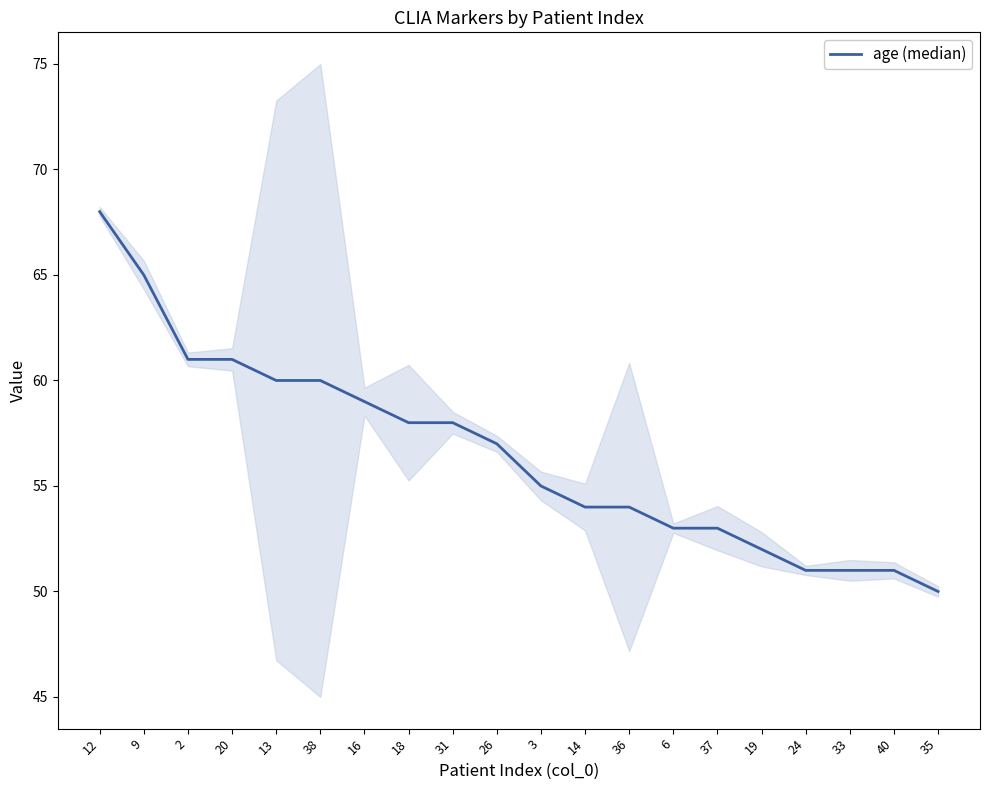

Is this an area chart (filled region under the line)?

No